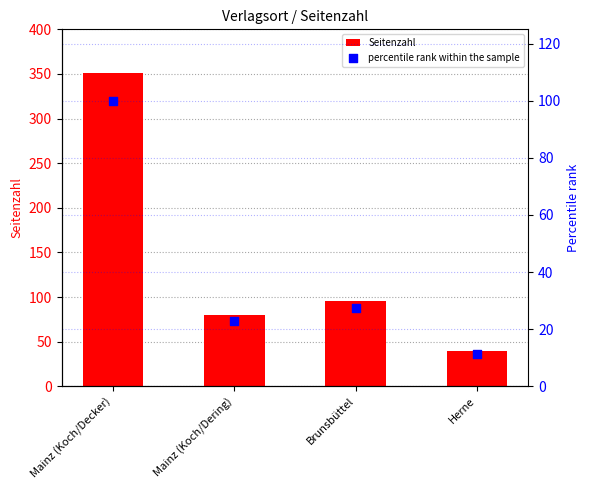

At which category is the sum across all series the highest?

Mainz (Koch/Decker)